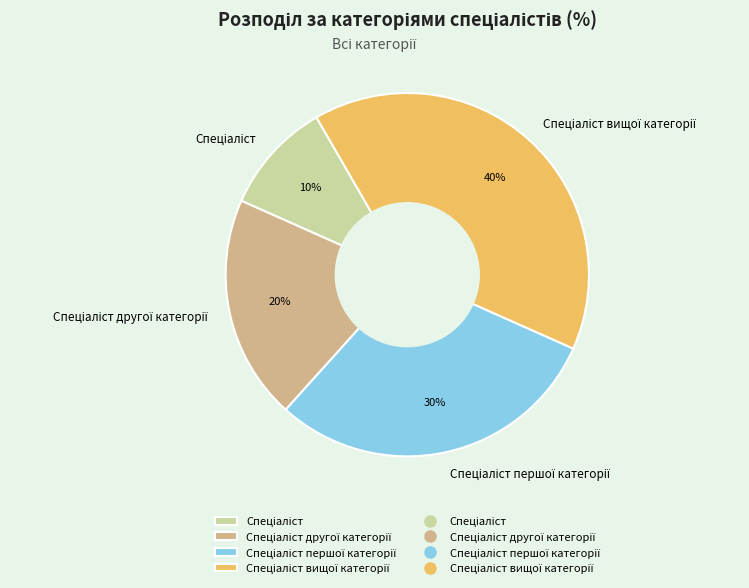

Is there a majority slice in this chart?

No